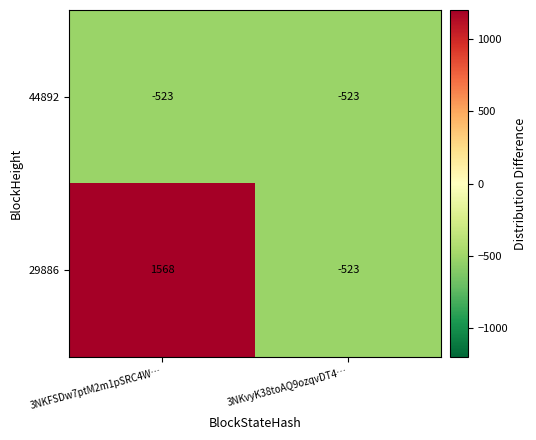

The 29886 series shows 2566 at 3NKFSDw7ptM2m1pSRC4W…. True or false?

False